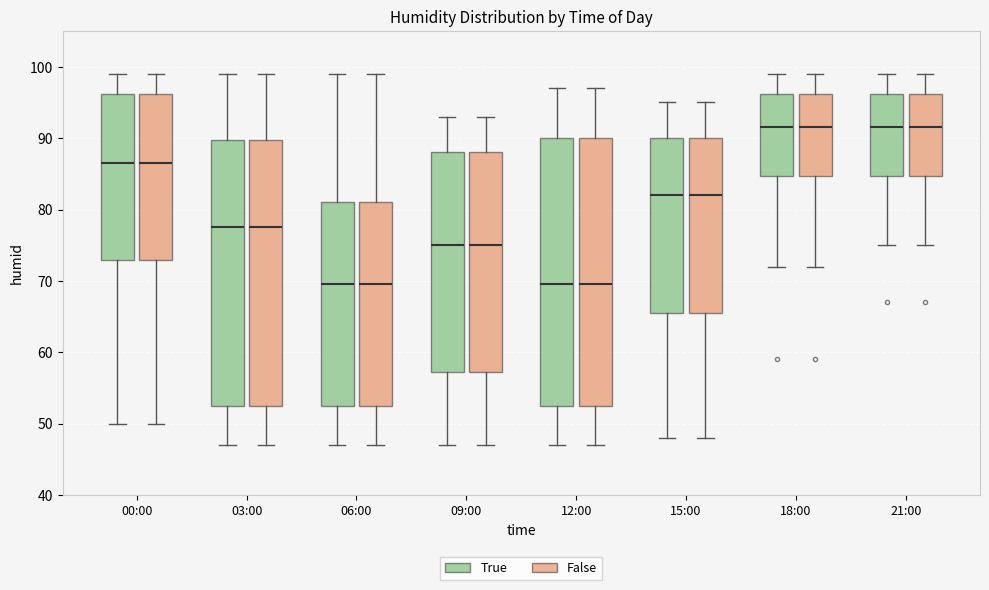

Where does the median line of the box for 06:00 (False) sit on the y-axis? The values are not printed on the chart, so give them approximately, as read against the axis.

70